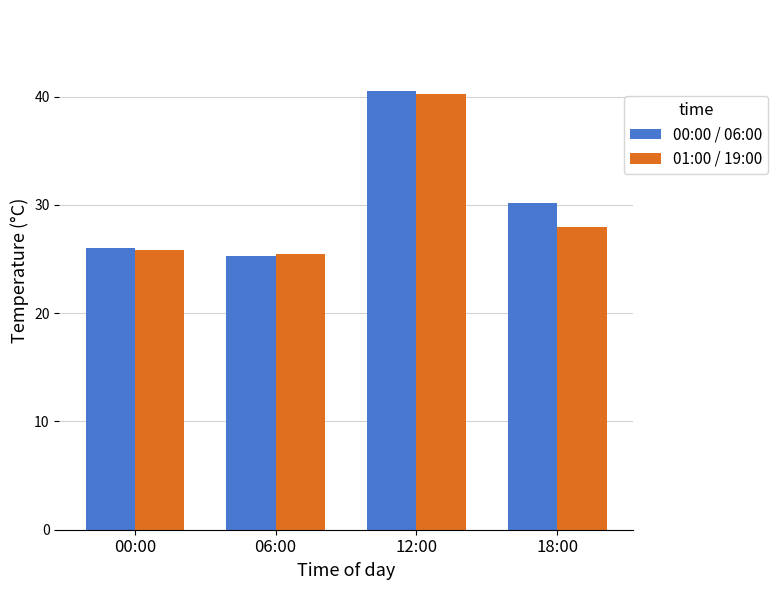

What is the sum of all 00:00 / 06:00 values?

122.0